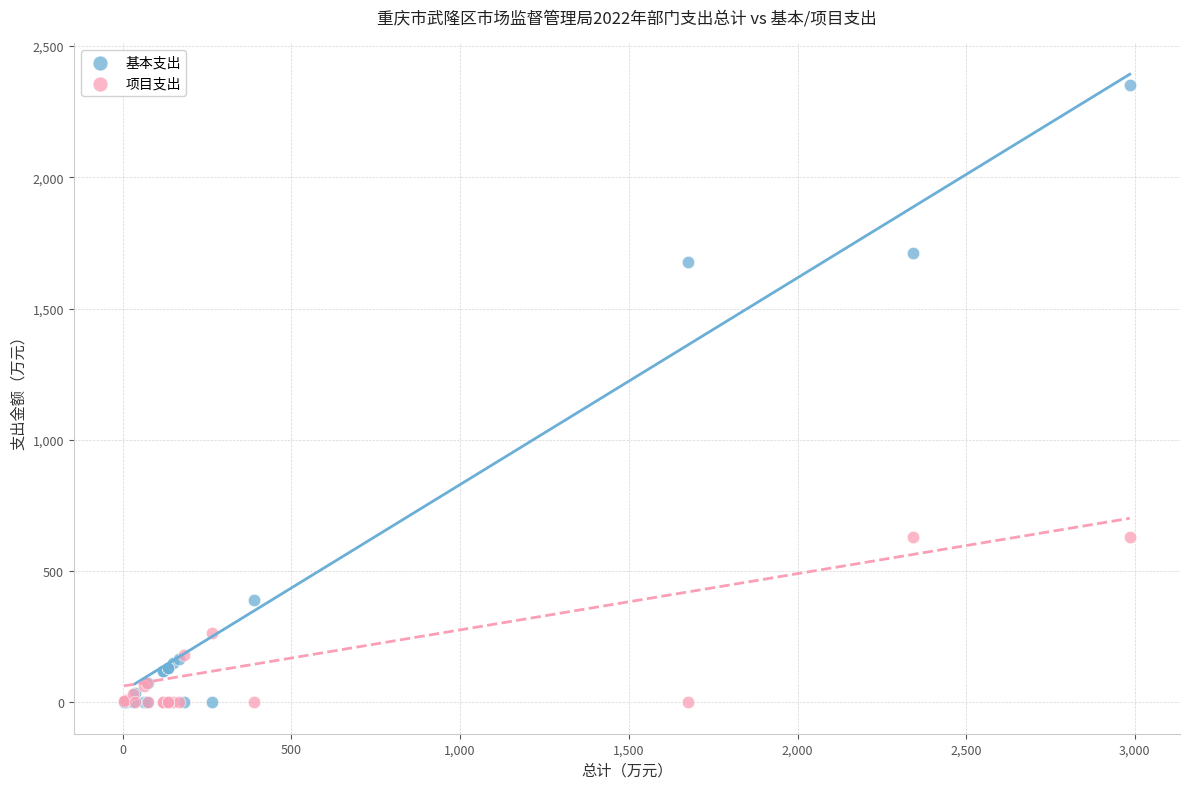

What are all the series names shown in the legend?

基本支出, 项目支出